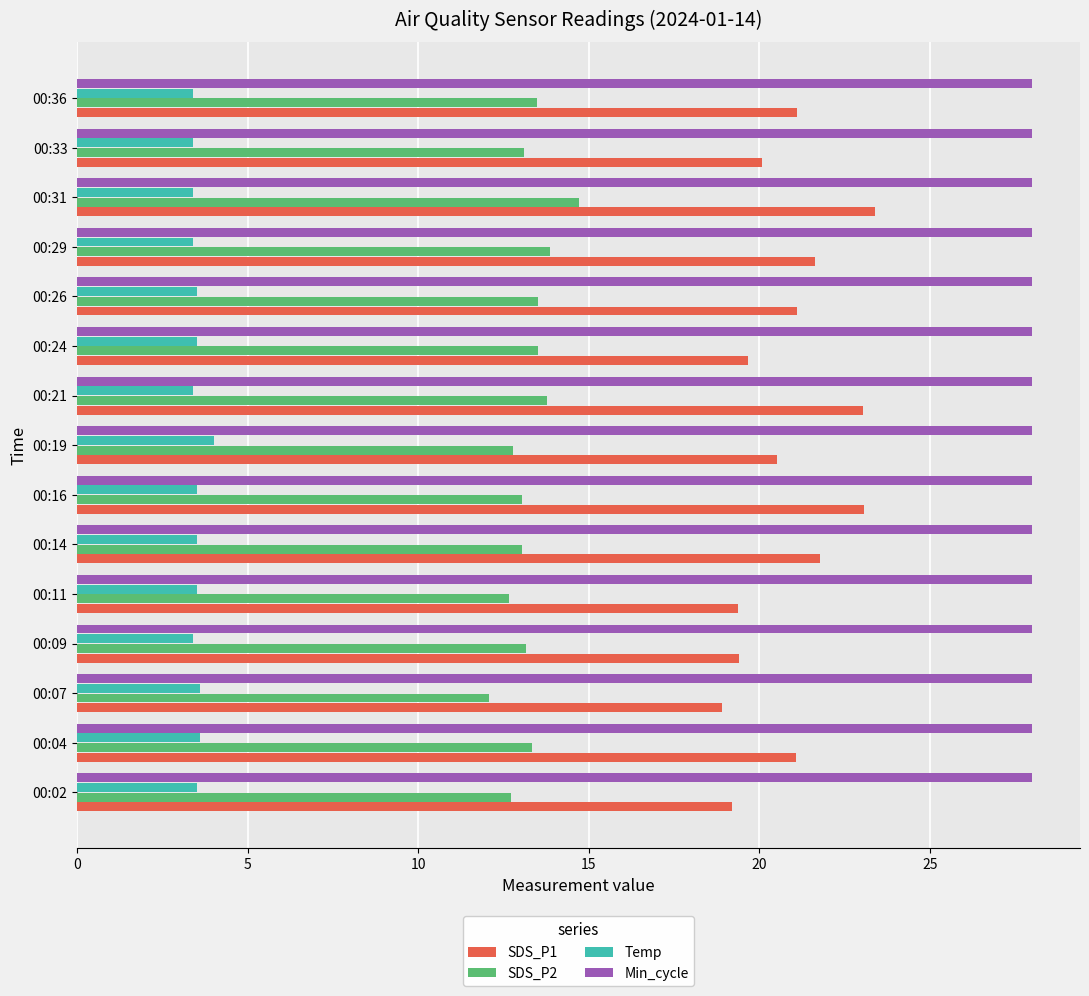

Which category has the lowest value in the SDS_P1 series?

00:07